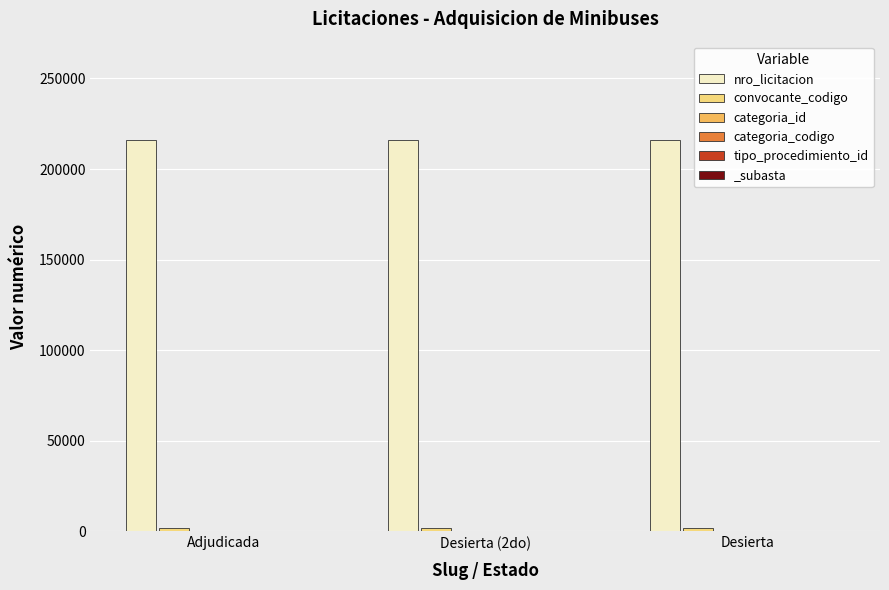

Between Desierta (2do) and Desierta, which series saw the biggest shift?

nro_licitacion